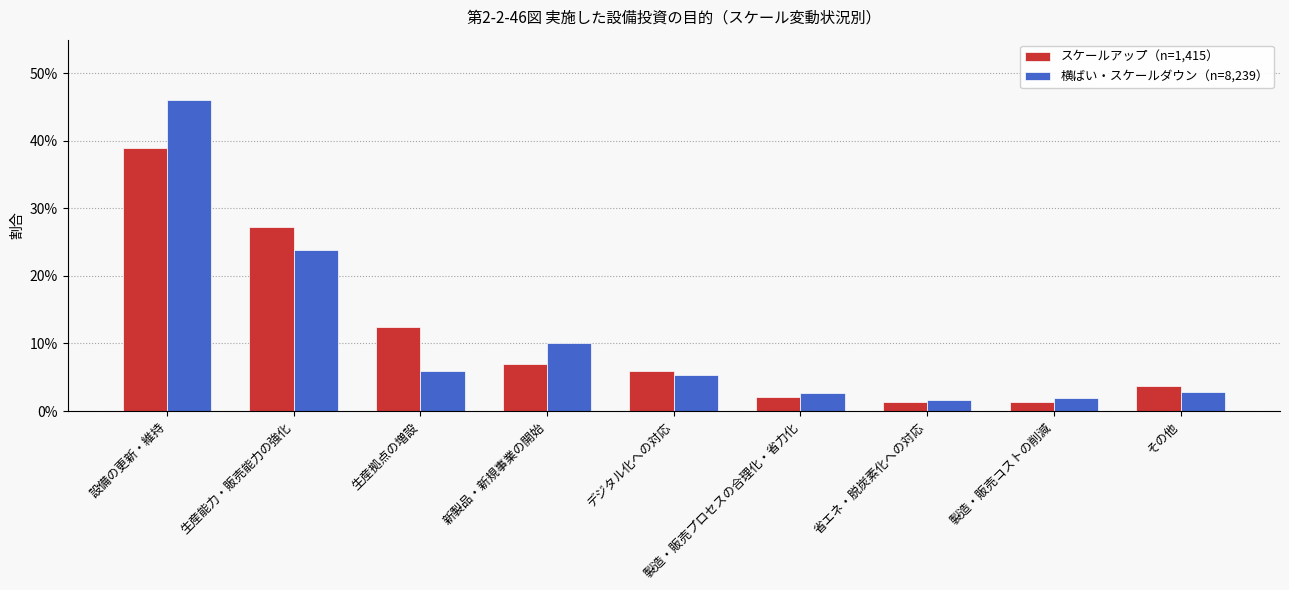

Between 生産拠点の増設 and デジタル化への対応, which is larger?

生産拠点の増設